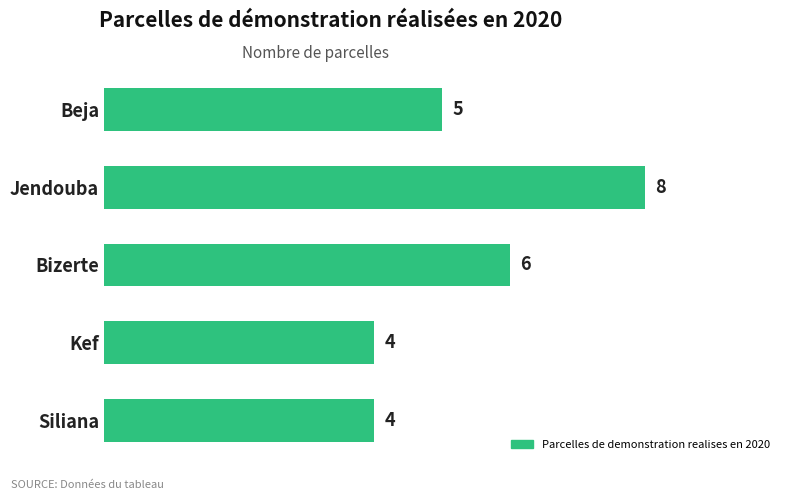

What is the label of the 3rd bar from the bottom?

Bizerte